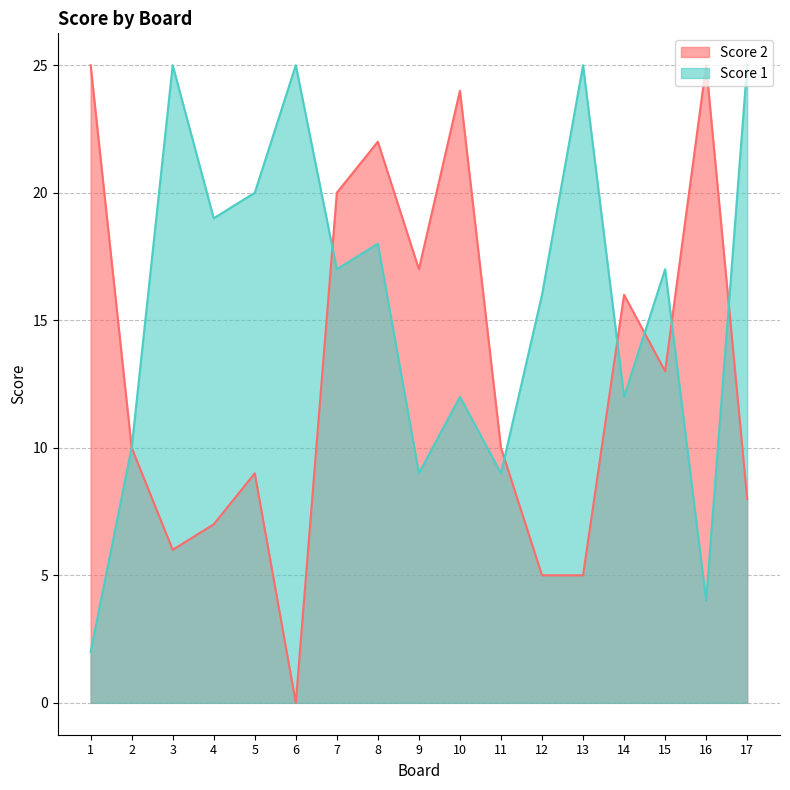

Is the value of Score 1 at 7 greater than the value of Score 2 at 8?

No